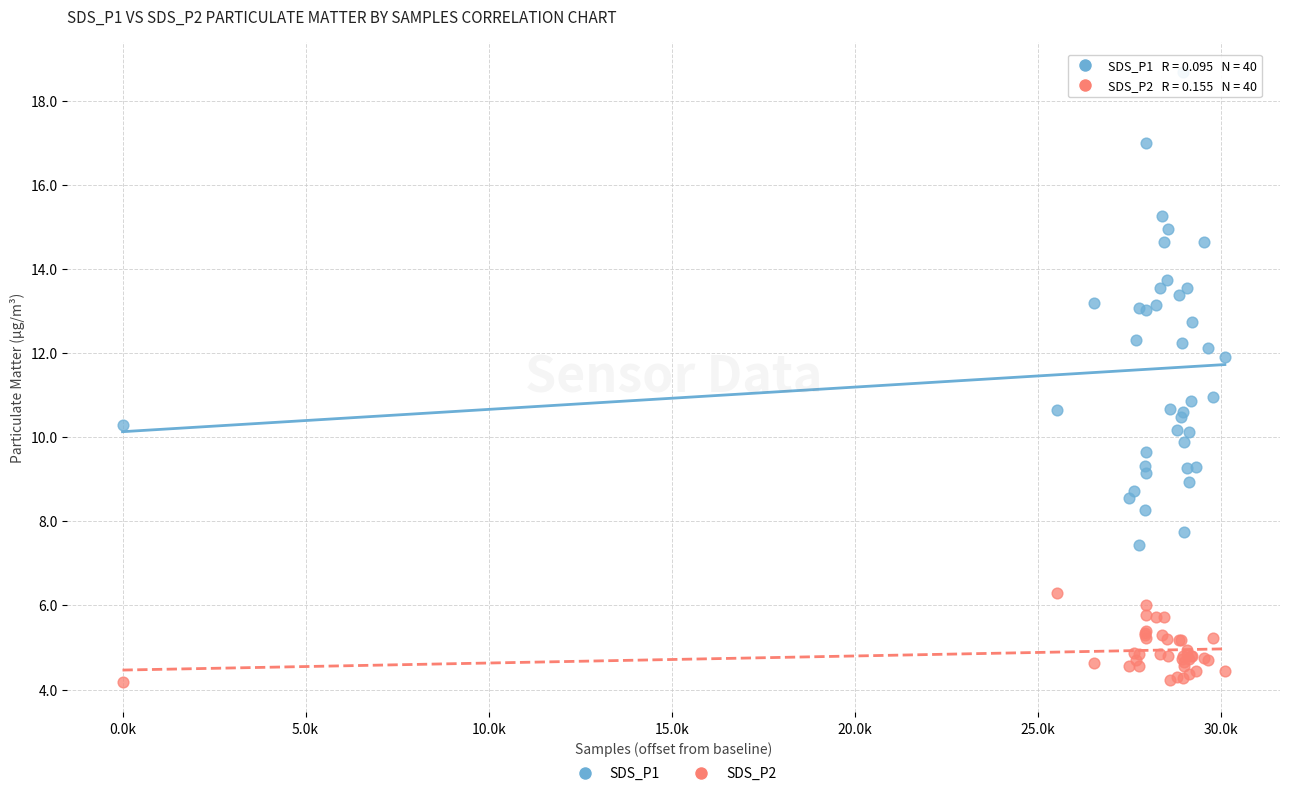

Which series reaches the maximum Y coordinate?

SDS_P1